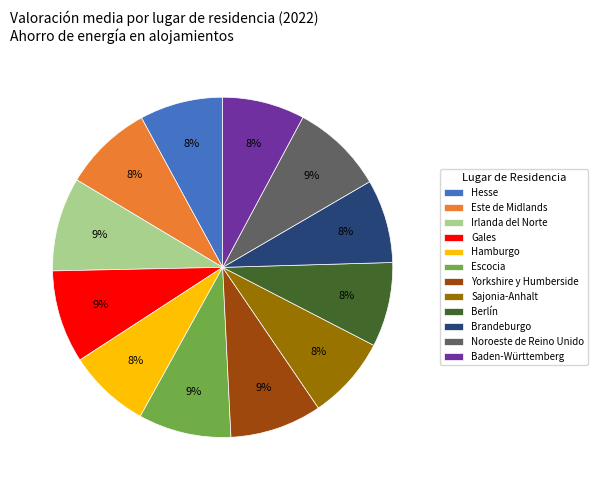

The Sajonia-Anhalt slice represents 15% of the pie. True or false?

False